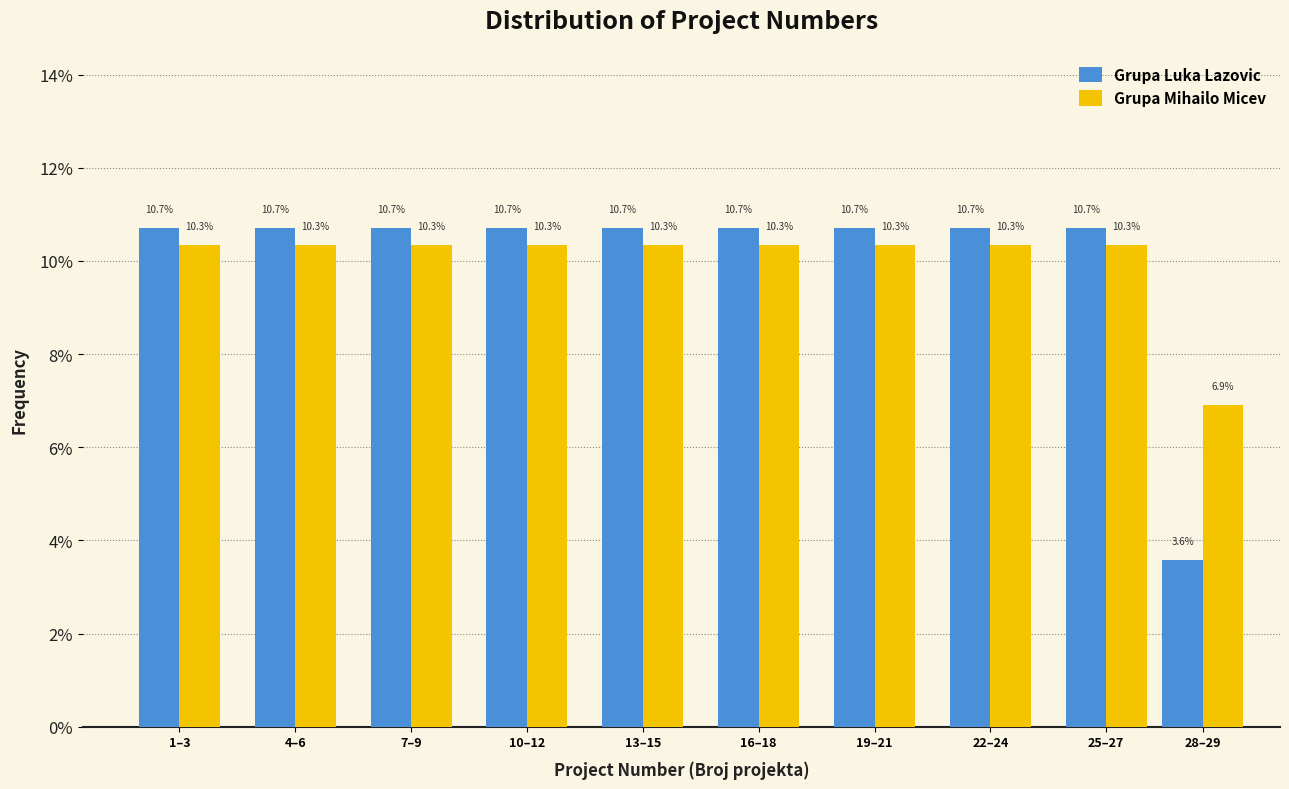

Reading right to left, transcribe all the data shown in this chart.

Grupa Luka Lazovic: 3.6	10.7	10.7	10.7	10.7	10.7	10.7	10.7	10.7	10.7
Grupa Mihailo Micev: 6.9	10.3	10.3	10.3	10.3	10.3	10.3	10.3	10.3	10.3